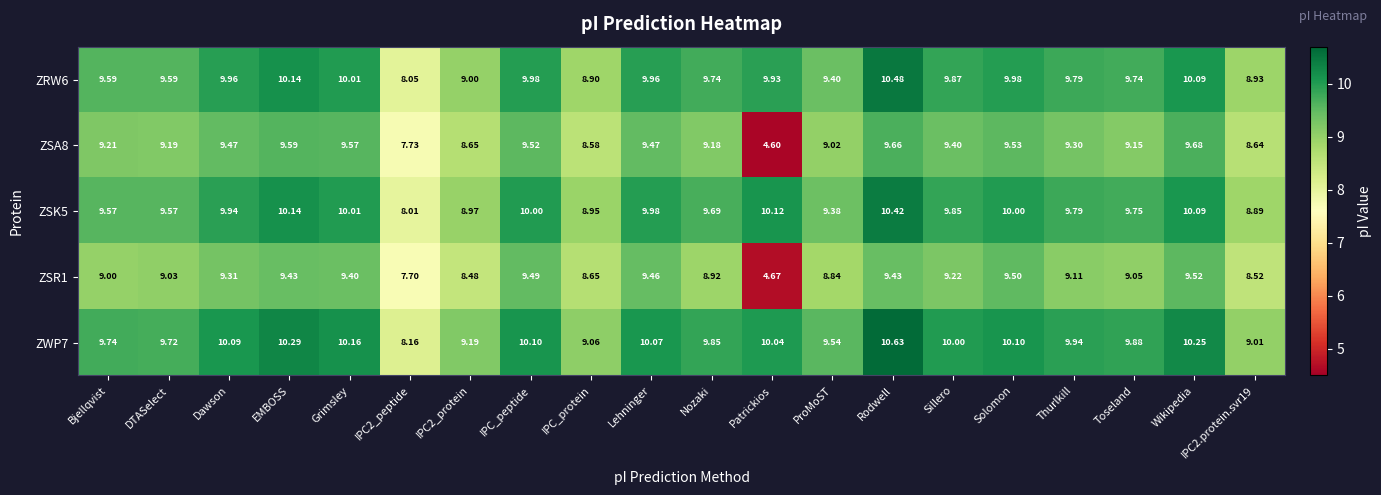

Count the number of categories in the chart.

20